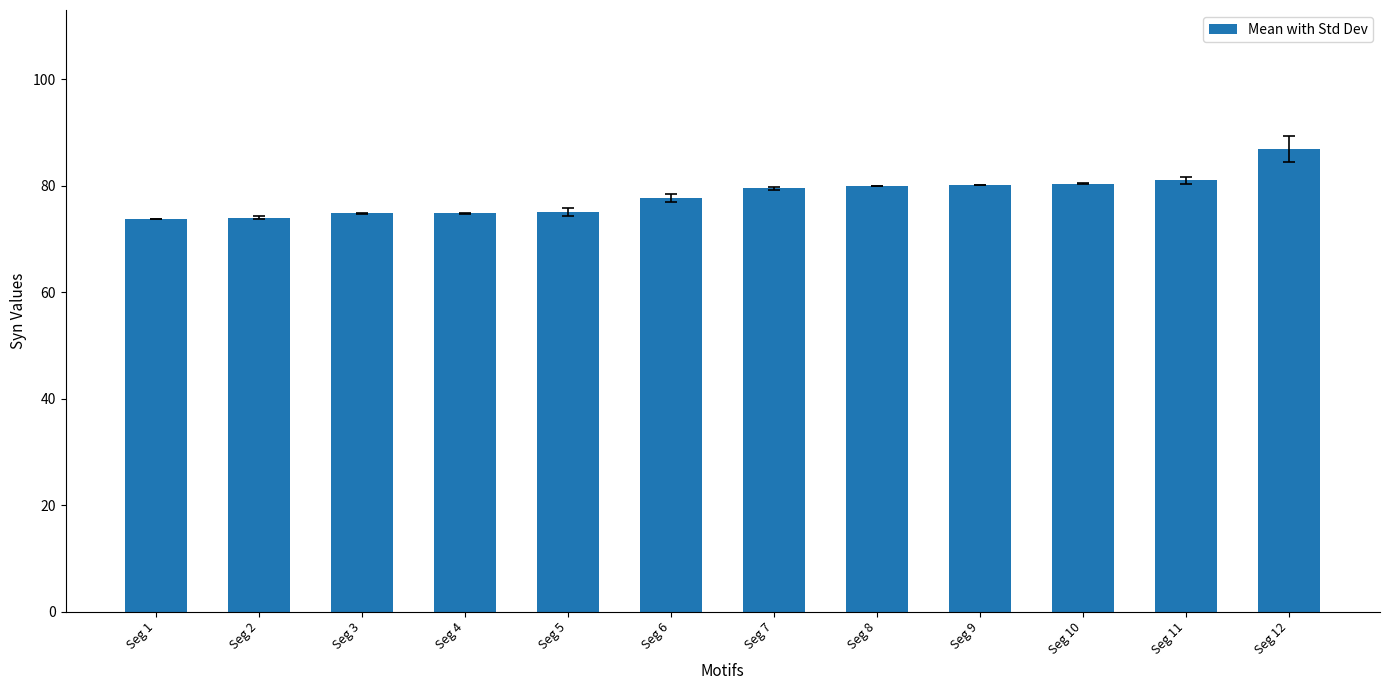

What is the value of the 12th bar from the left?

86.9